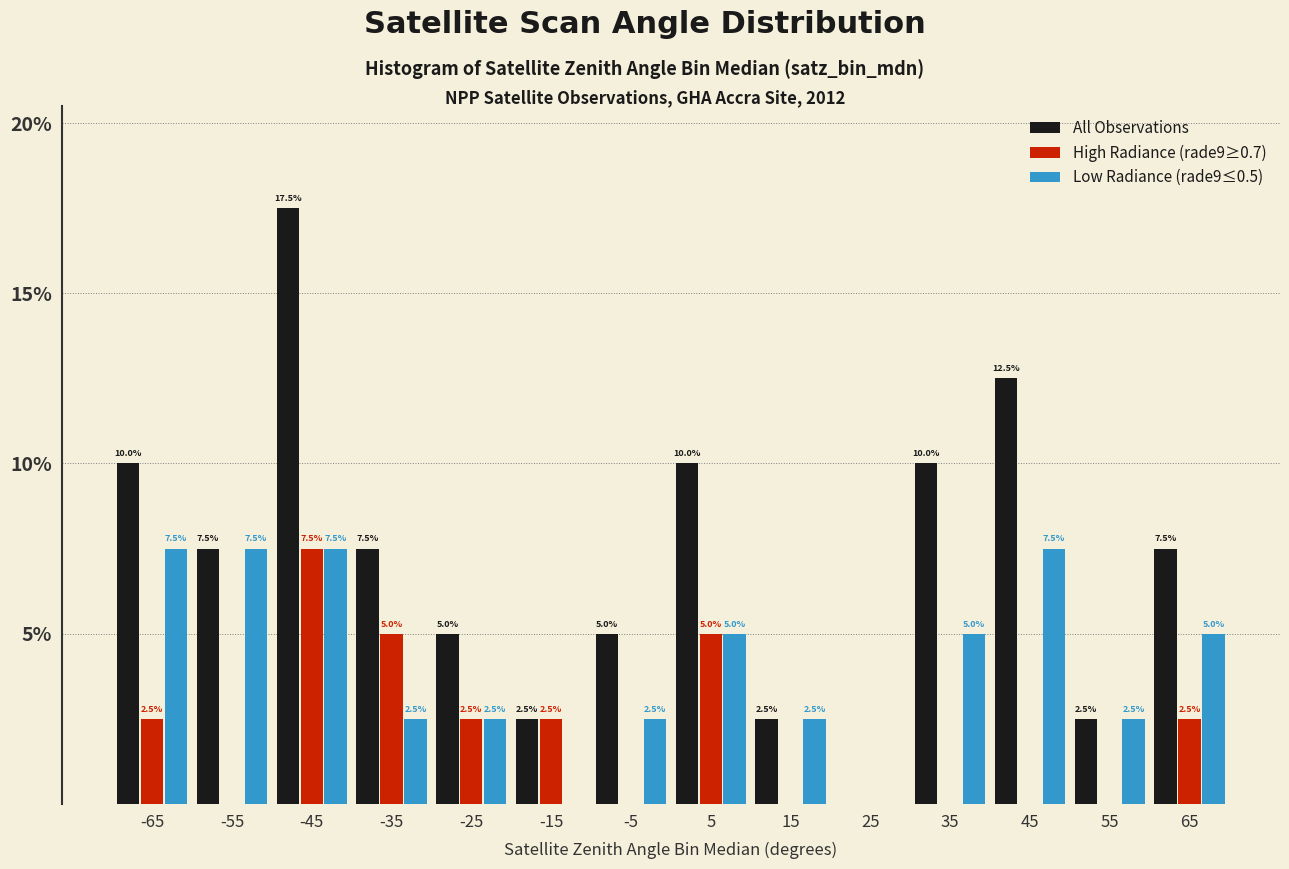

In the High Radiance (rade9≥0.7) series, which range on the x-axis has the tallest bar?

-50 to -40